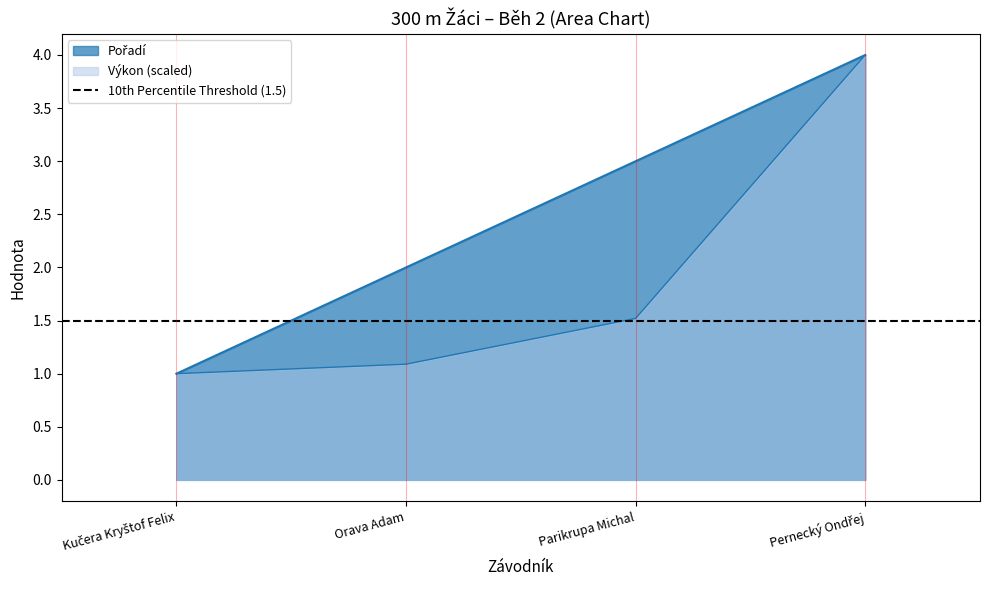

Between Pernecký Ondřej and Orava Adam, which is larger?

Pernecký Ondřej